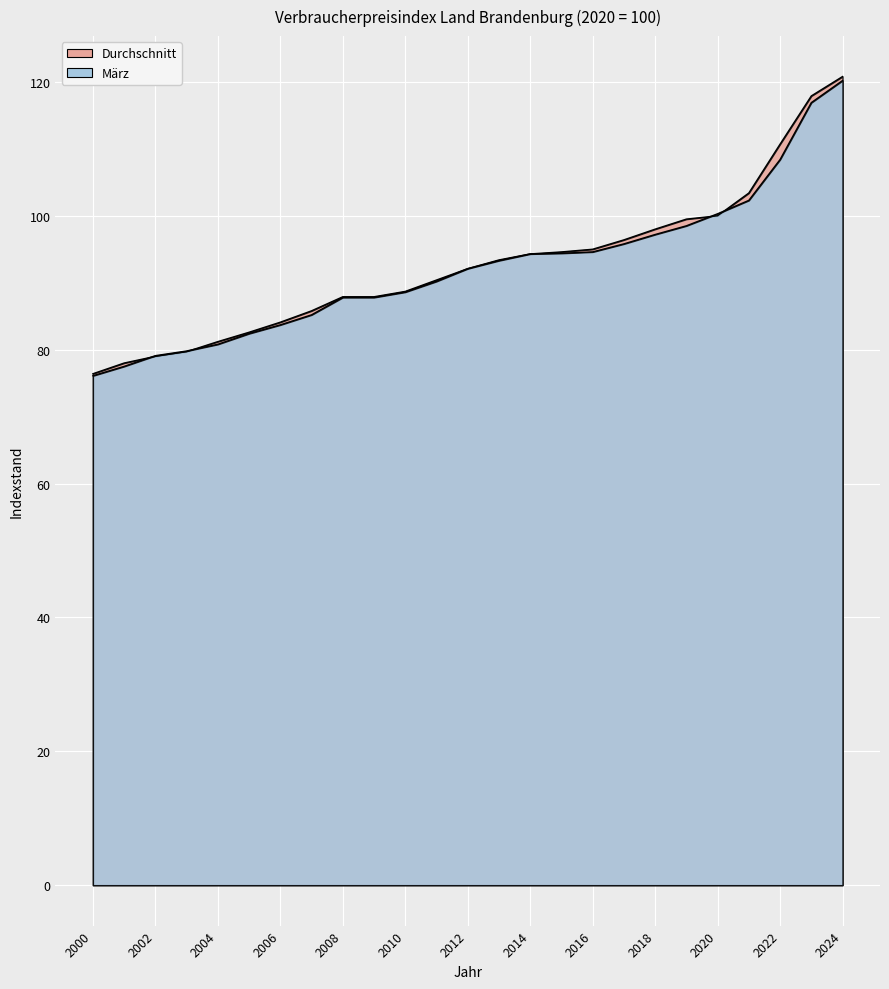

The März series shows 97.2 at 2018. True or false?

True